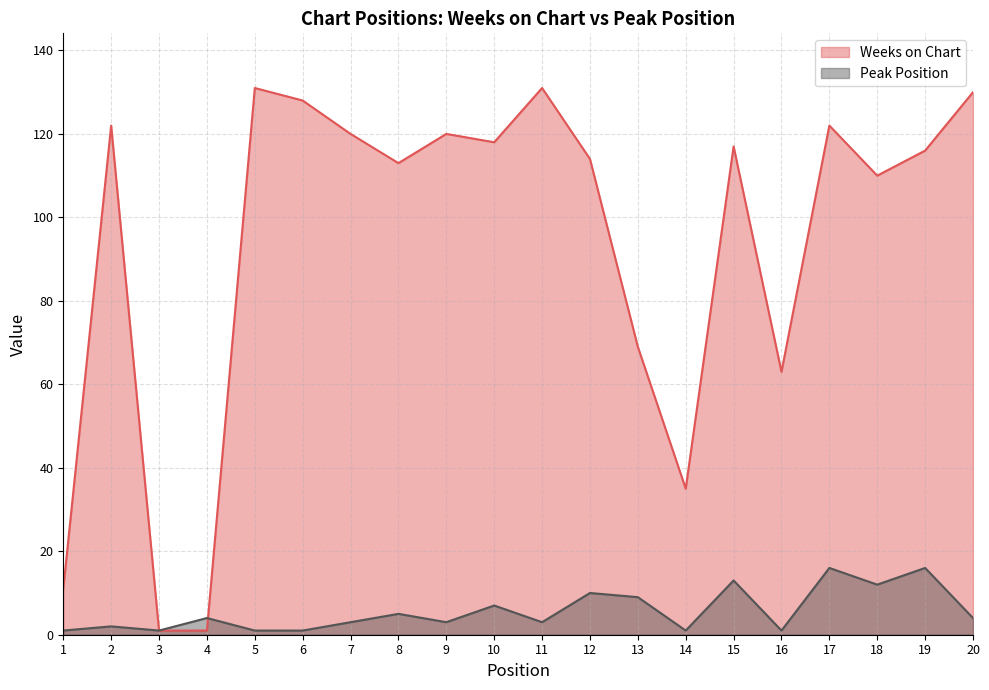

What are all the series names shown in the legend?

Weeks on Chart, Peak Position